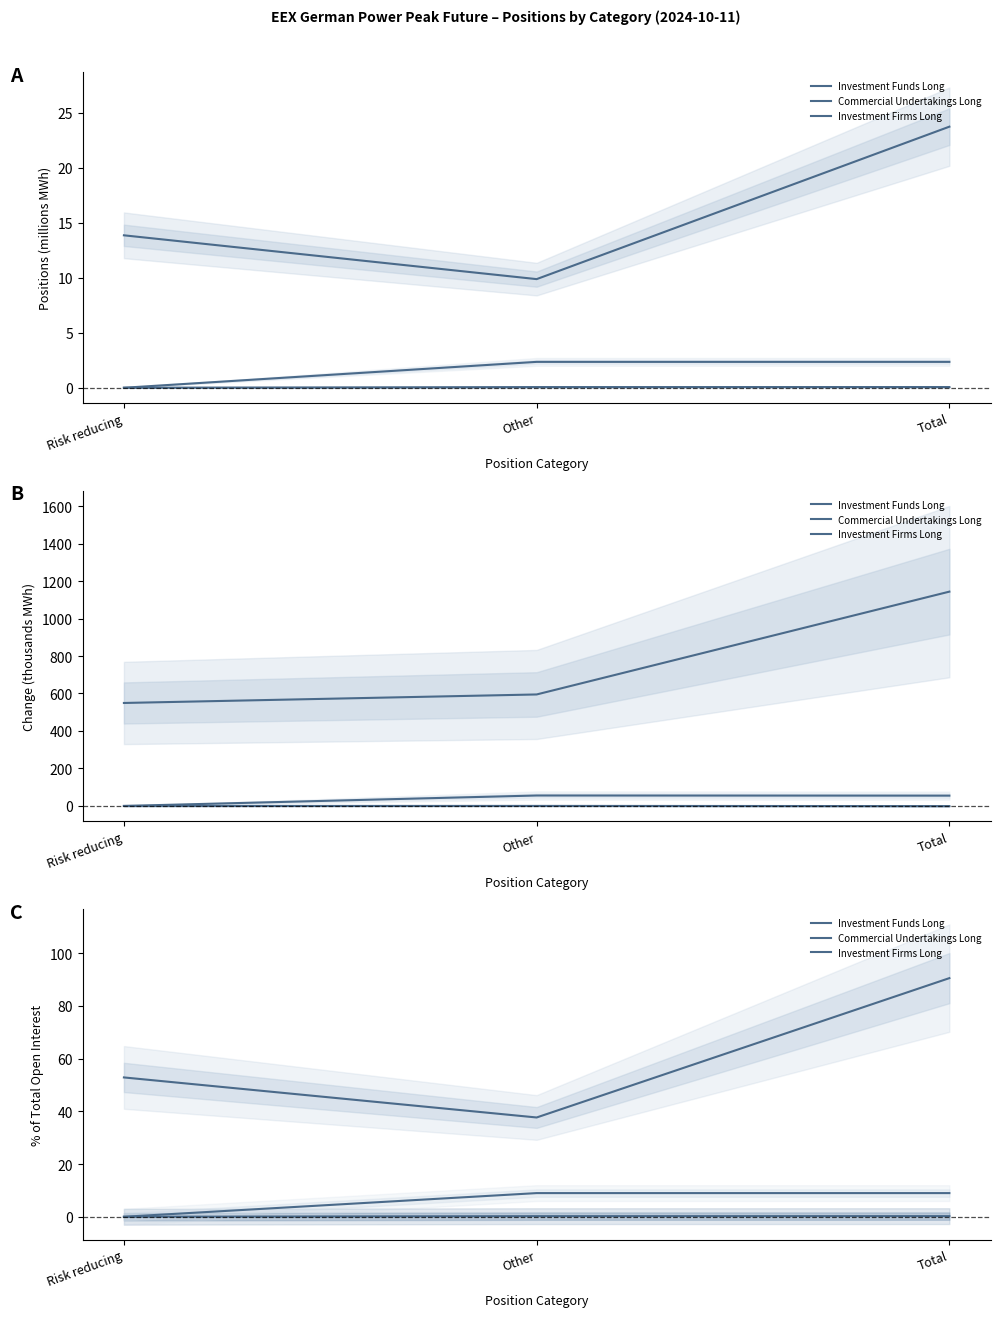

What is the sum of all Investment Firms Long values?

18.0